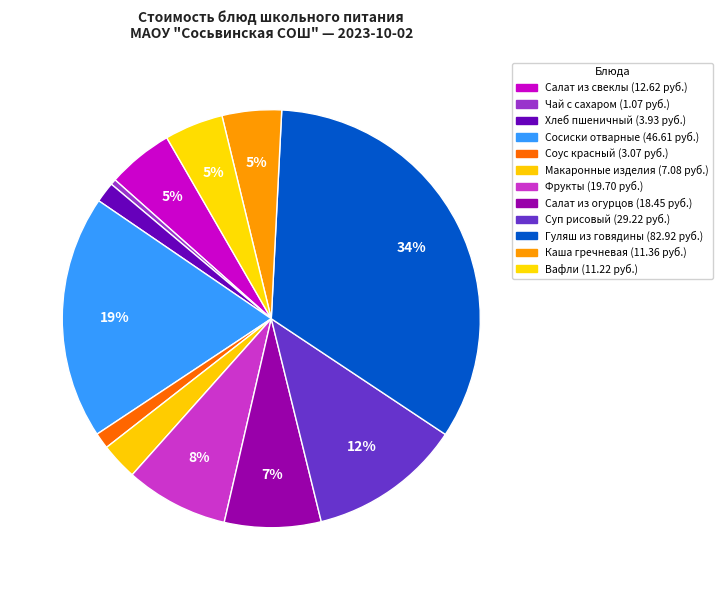

Is there any slice that represents more than half of the pie?

No